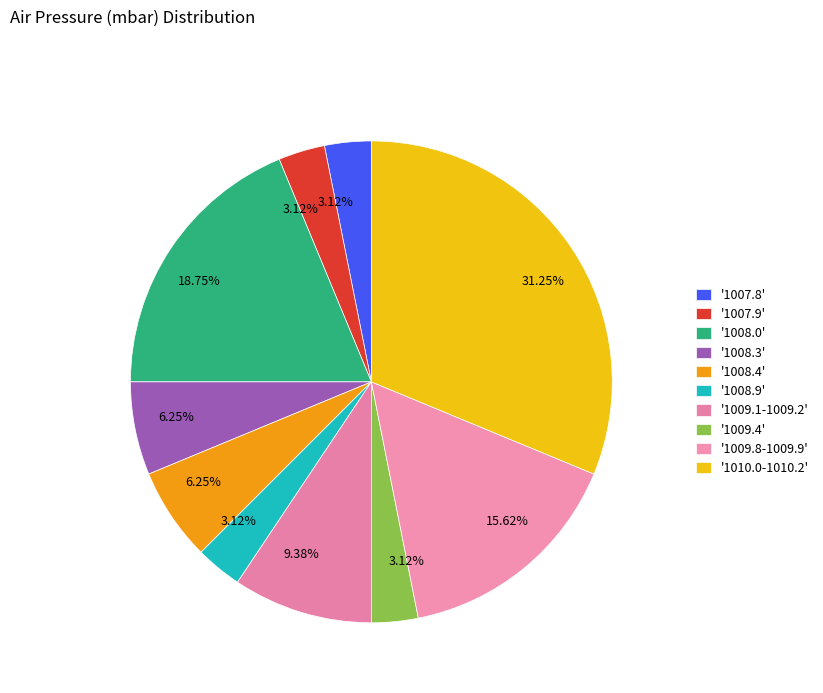

How many segments does this pie chart have?

10